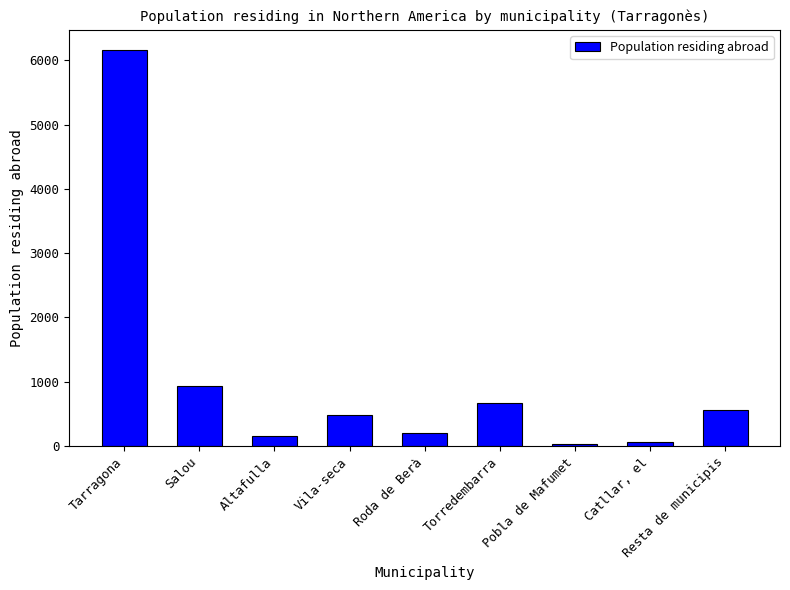

What is the label of the 2nd bar from the right?

Catllar, el